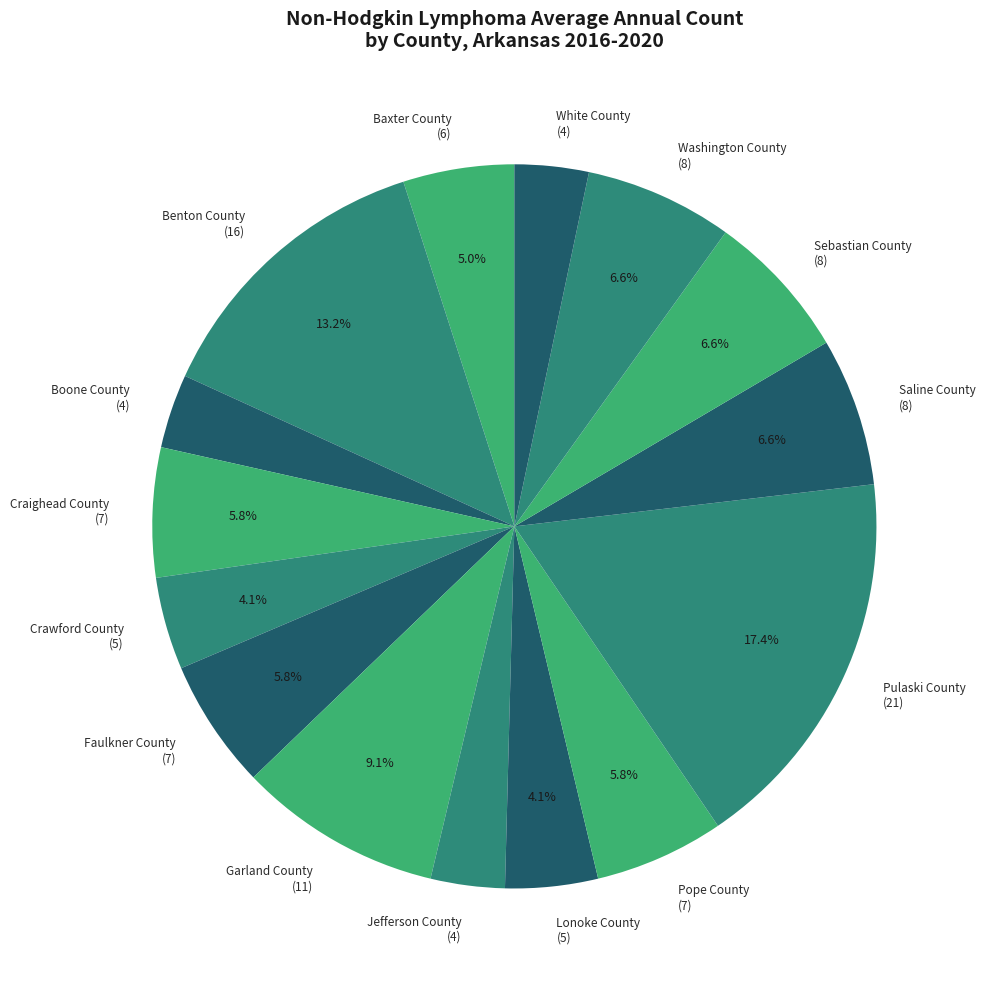

Does Crawford County represent more than half of the total?

No